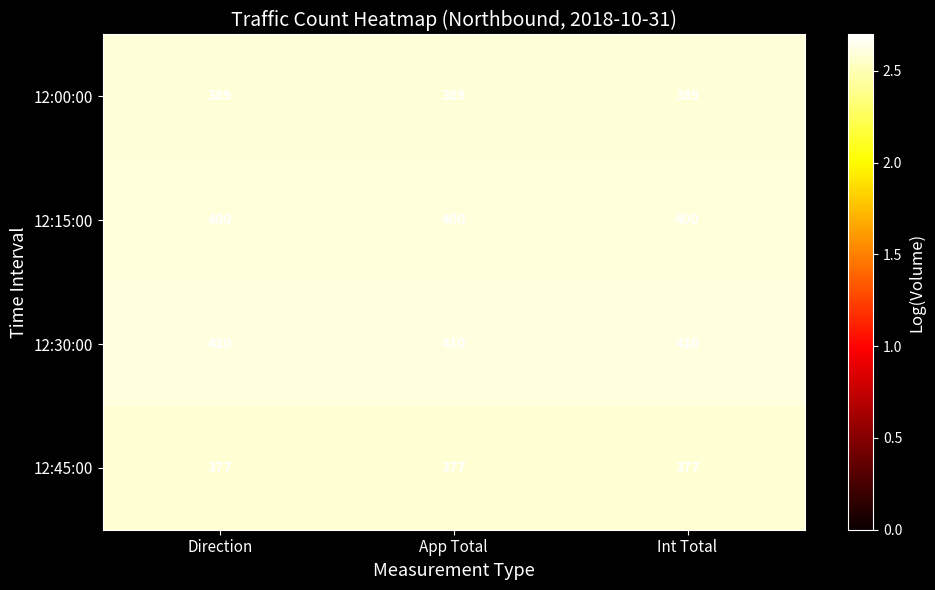

Count the number of data series in this chart.

4